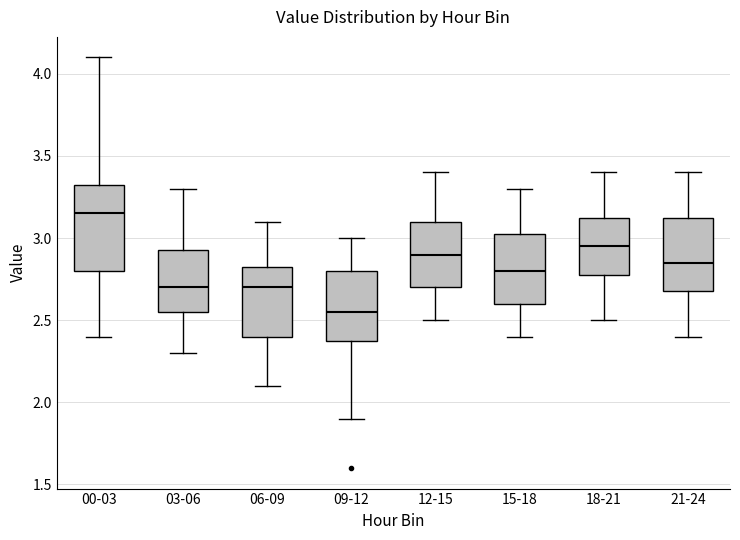

Where is the upper edge of the box for 09-12 on the y-axis? The values are not printed on the chart, so give them approximately, as read against the axis.

2.80